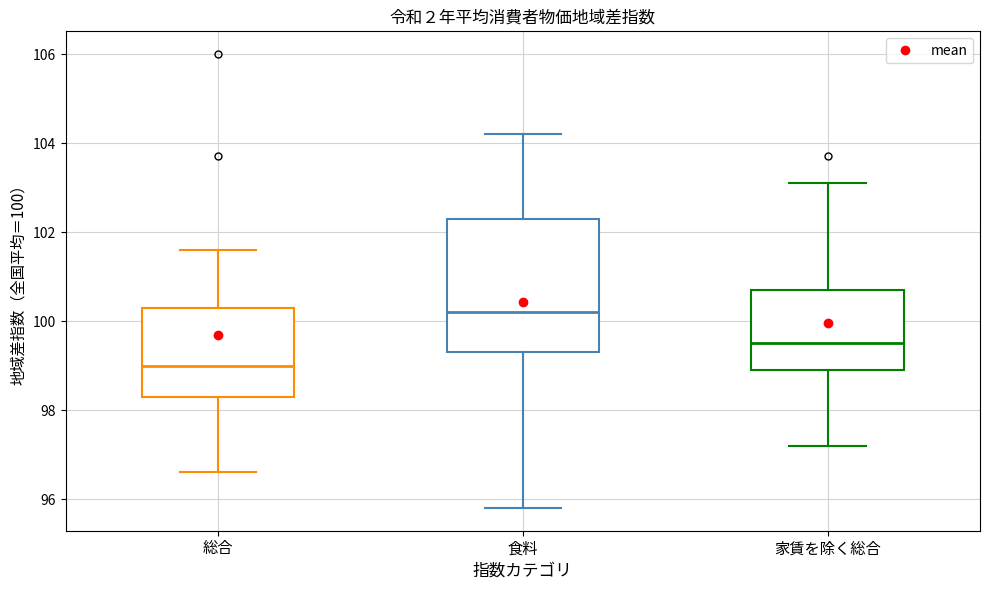

Reading left to right, read every box against the y-axis: the position of its median line, the range the box covers, and the ends of its whiskers. The values are not printed on the chart, so give them approximately, as read against the axis.

総合: median 99.0, box 98.4 to 100.4, whiskers 96.6 to 101.6
食料: median 100.2, box 99.4 to 102.4, whiskers 95.8 to 104.2
家賃を除く総合: median 99.6, box 99.0 to 100.8, whiskers 97.2 to 103.2